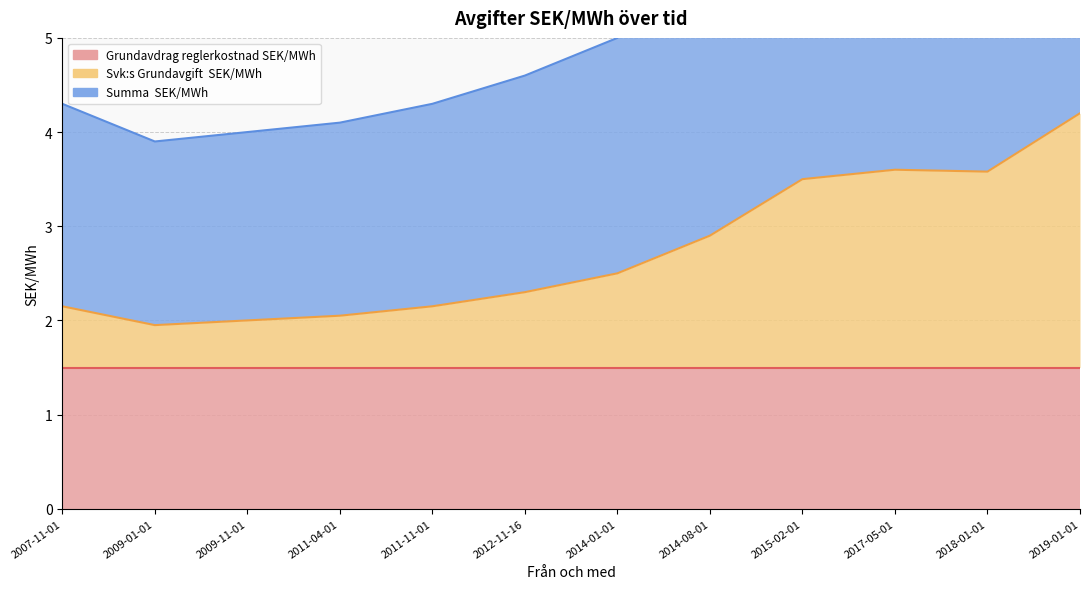

In Svk:s Grundavgift  SEK/MWh, how many points are lower than both neighbors (excluding endpoints)?

2